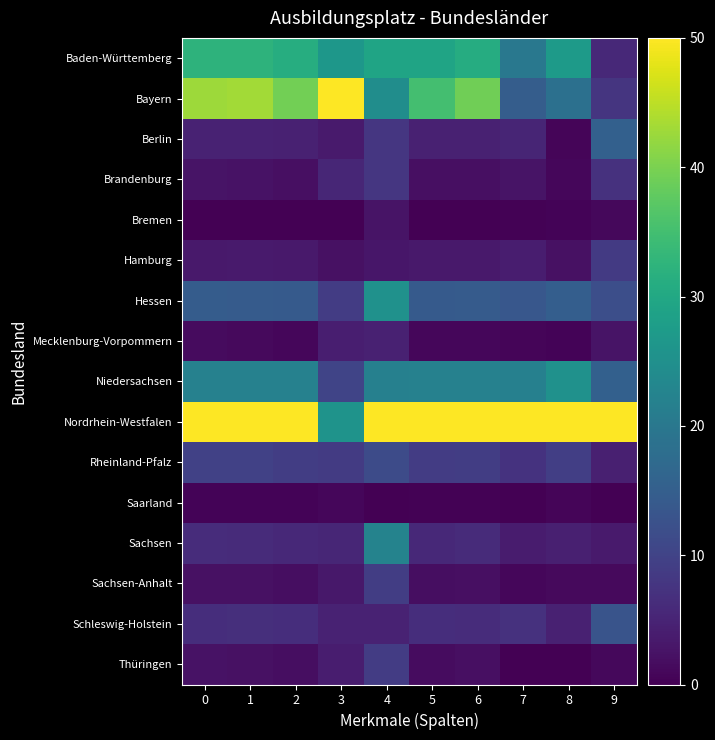

What is the difference between the highest and lowest values at 1?

50.0